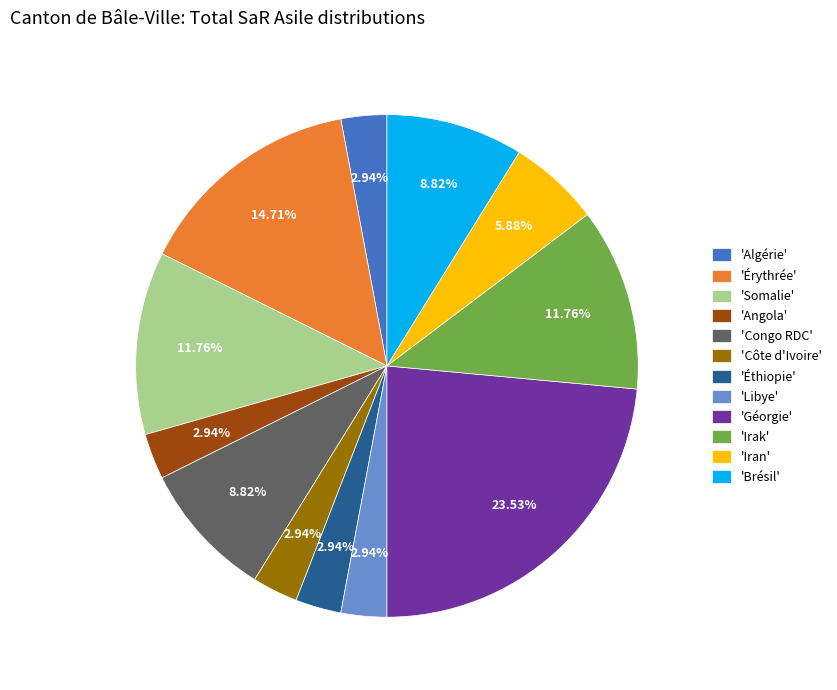

Approximately how many times larger is the value at 'Irak' compared to 'Algérie'?

4.0